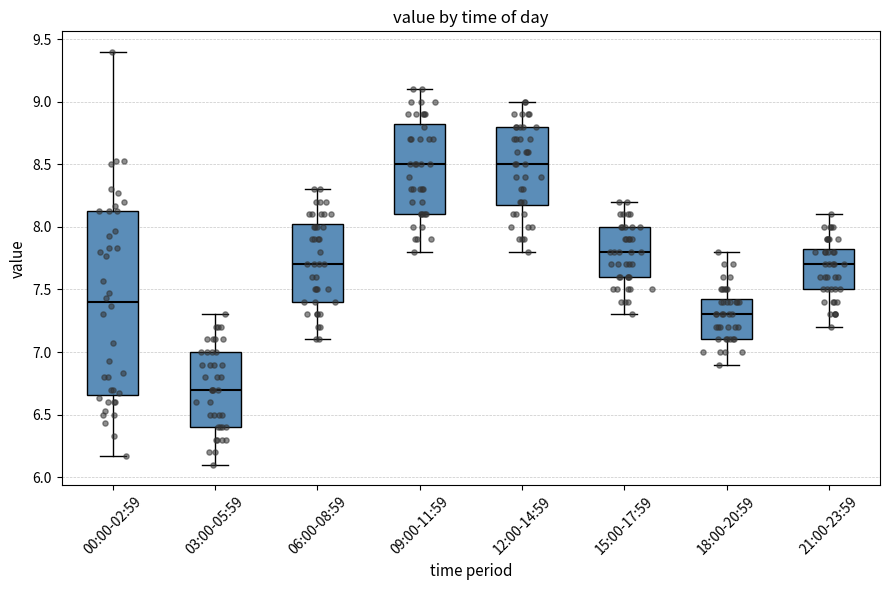

Where is the lower edge of the box for 03:00-05:59 on the y-axis? The values are not printed on the chart, so give them approximately, as read against the axis.

6.40